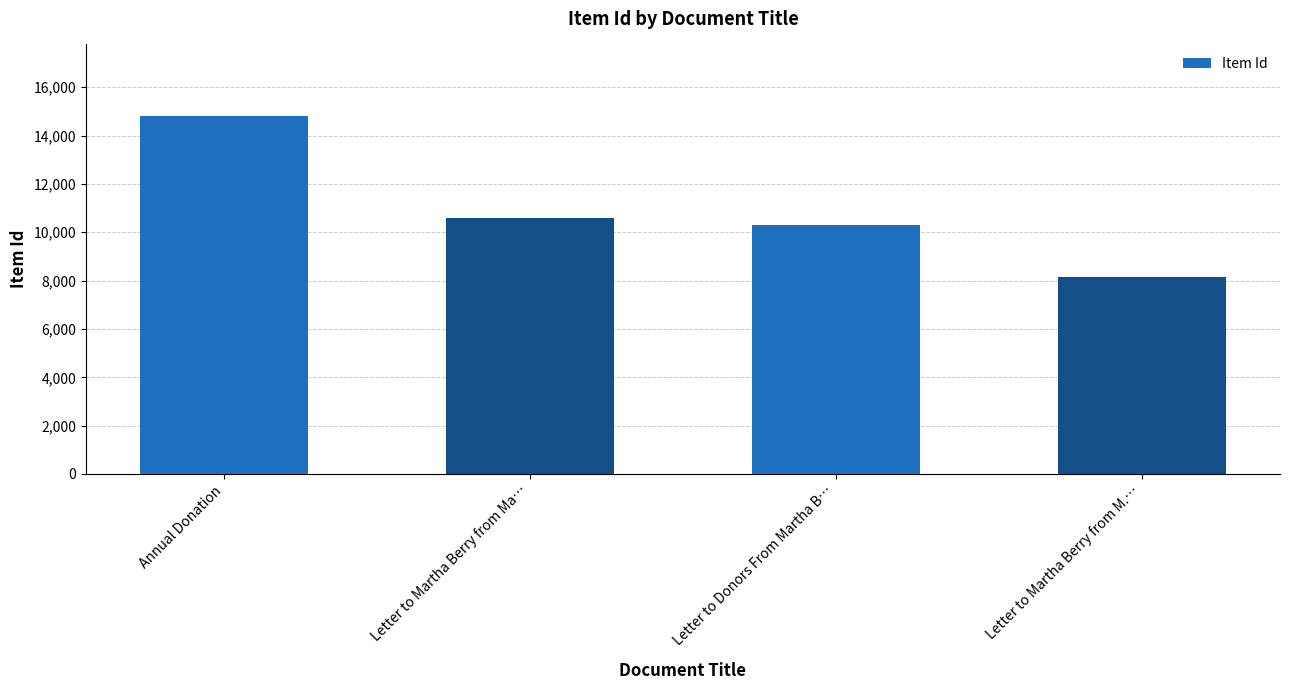

Rank the categories by value from highest to lowest.

Annual Donation, Letter to Martha Berry from Ma…, Letter to Donors From Martha B…, Letter to Martha Berry from M.…